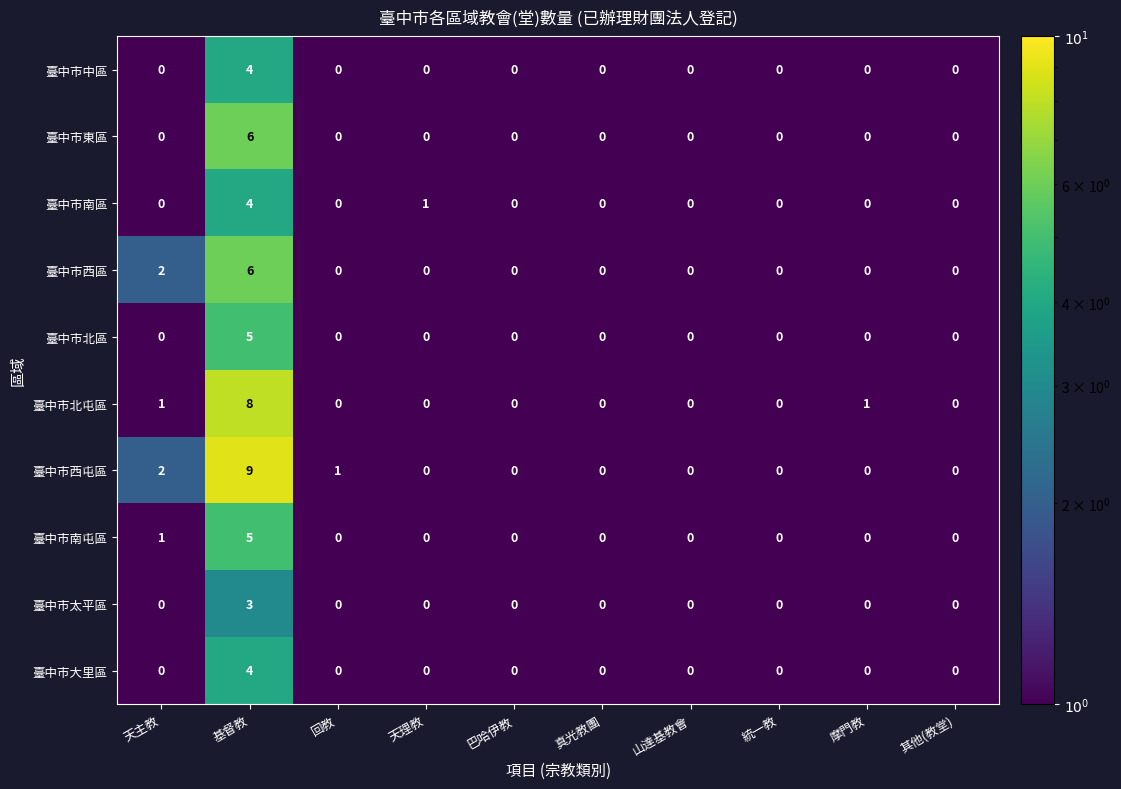

The 臺中市北屯區 series shows 8 at 基督教. True or false?

True